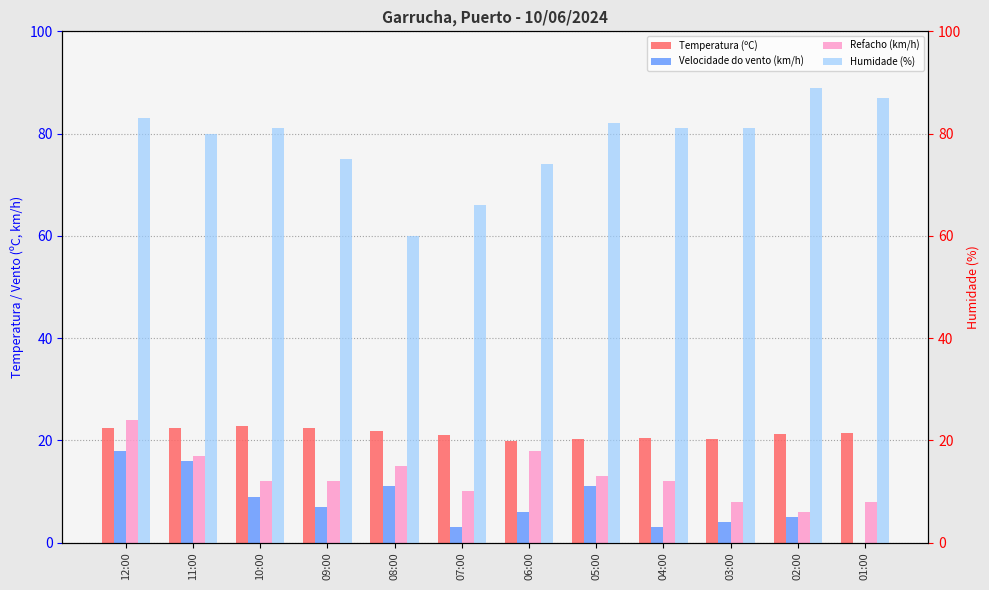

How many bars are there in each group?

4